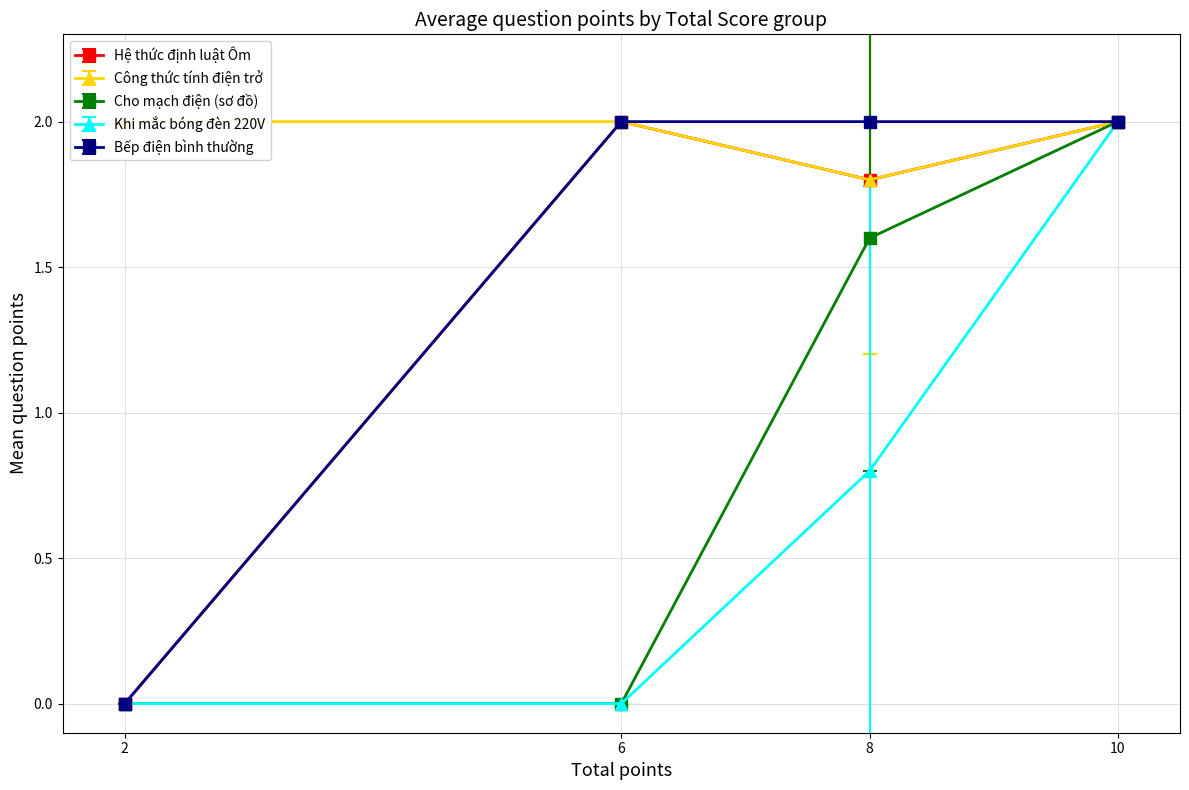

What is the difference between the maximum and minimum values in the Points - Một bếp điện khi hoạt động bình thường series?

2.0